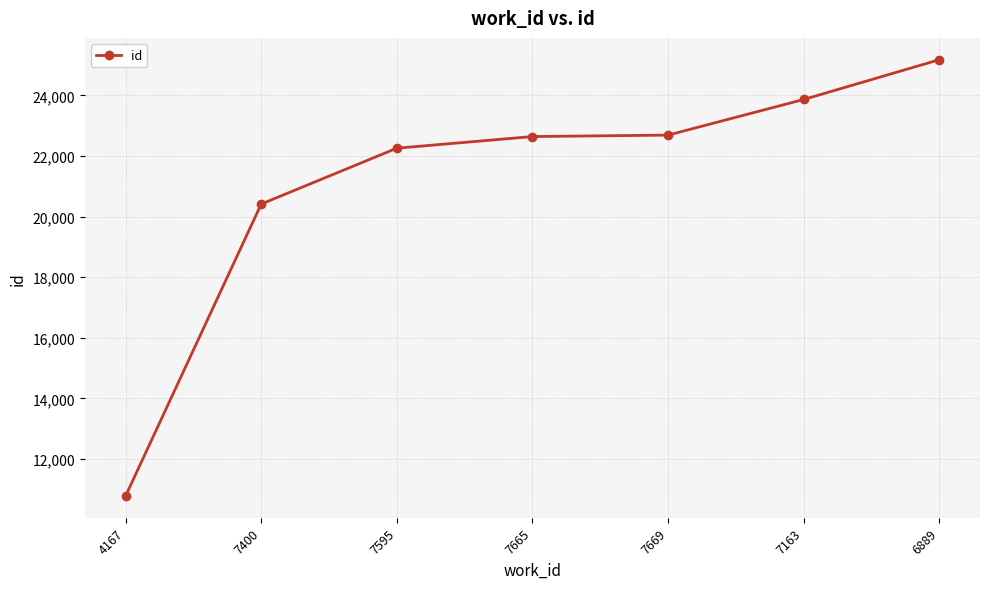

The chart shows a value of 25175 at 6889. True or false?

True